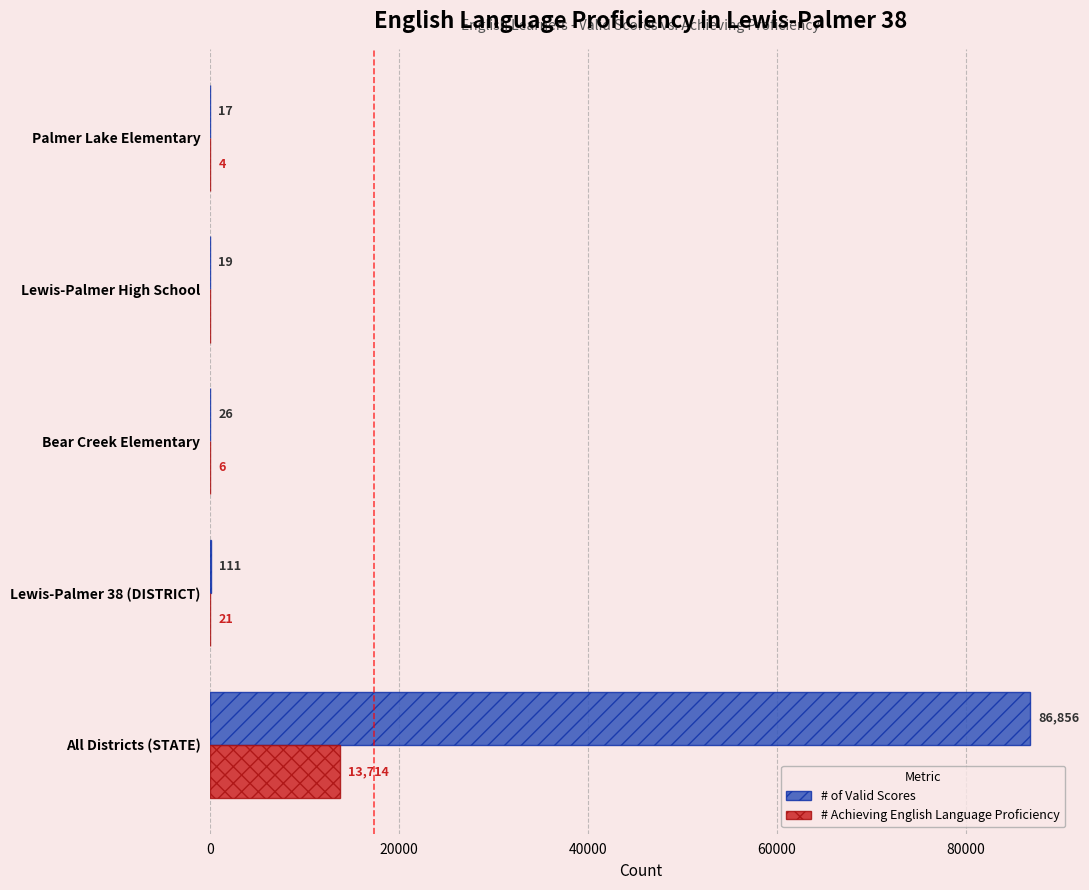

Is it true that # of Valid Scores equals 40782 at All Districts (STATE)?

False